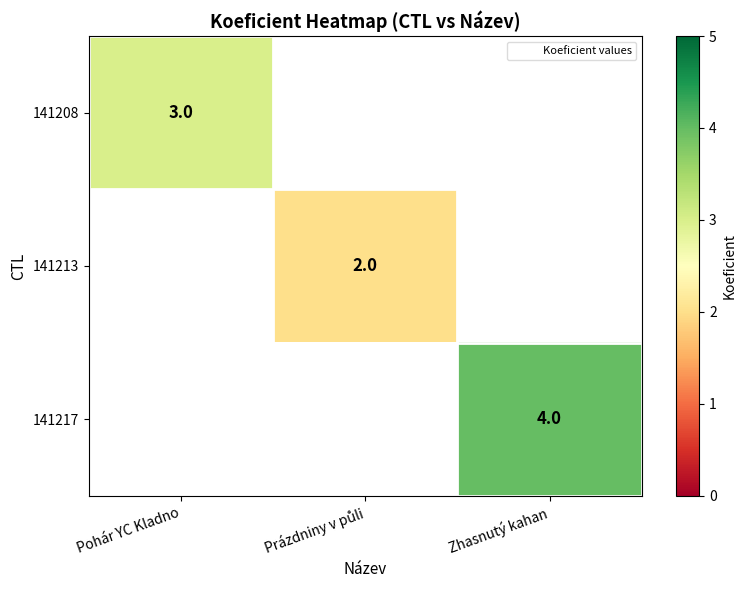

At how many categories does at least one series exceed 3?

1